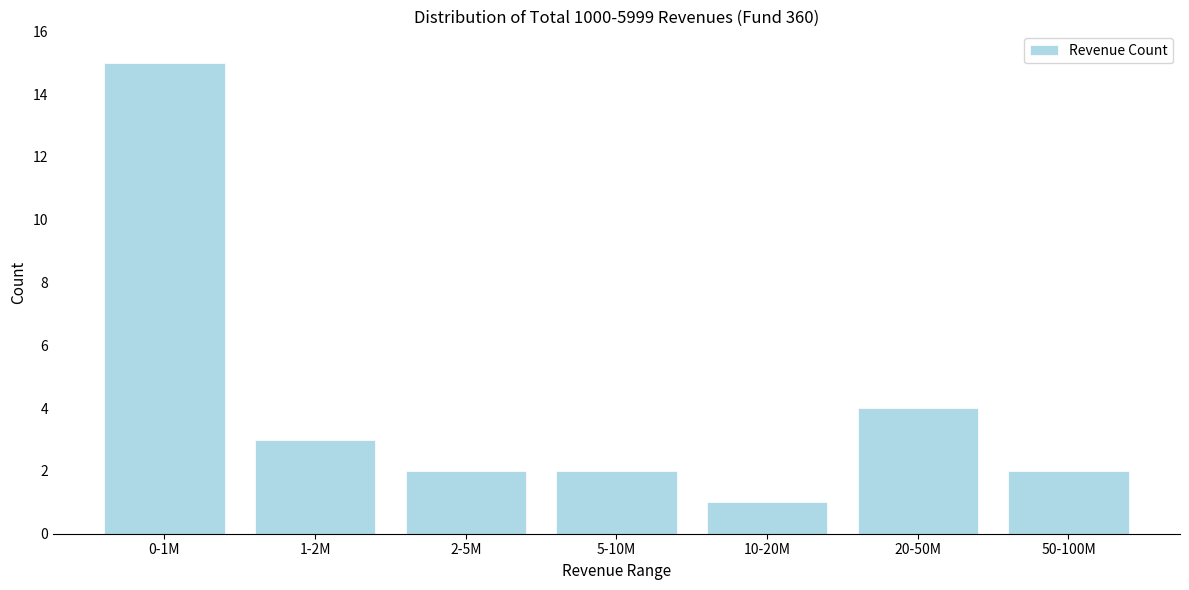

Reading left to right, transcribe all the data shown in this chart.

15	3	2	2	1	4	2